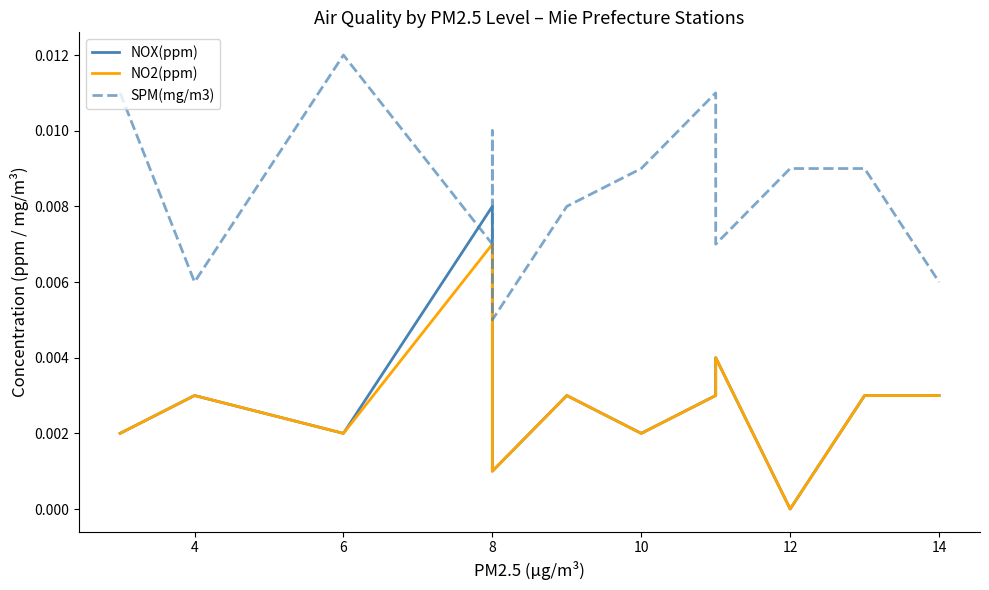

Which has a higher value, 8 or 8?

8